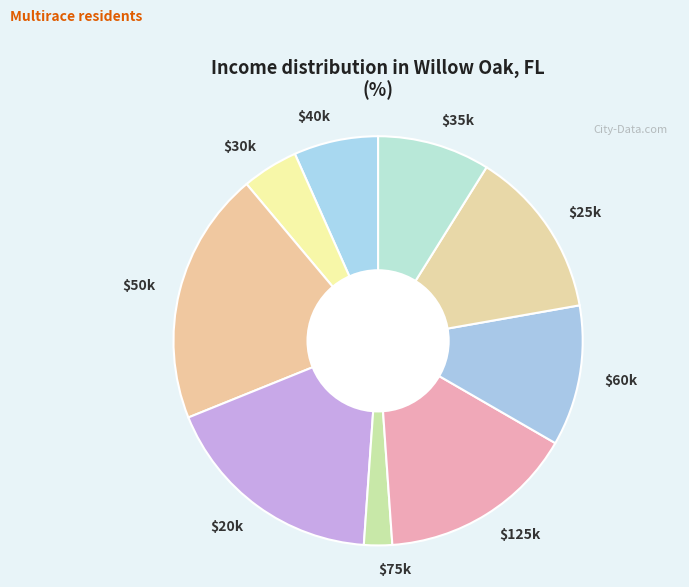

Which category has the biggest portion of the pie?

$50k